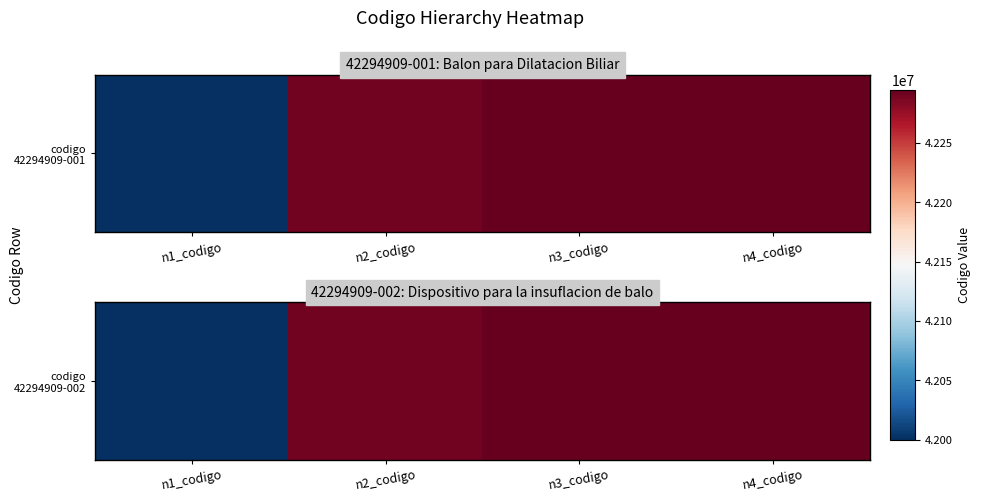

What is the difference between the maximum and minimum values?

294909